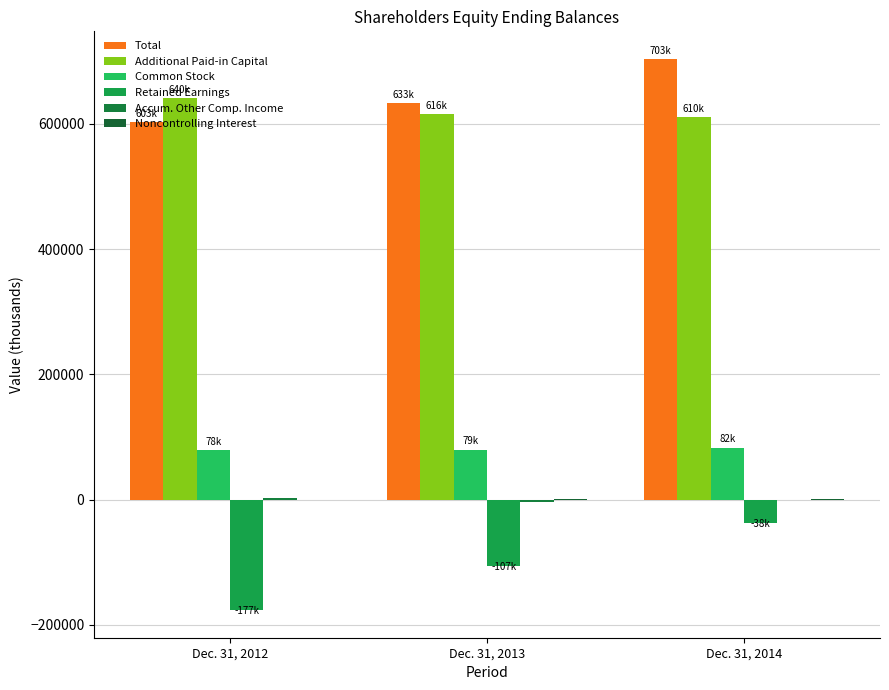

What is the value of the Accum. Other Comp. Income bar at the 3rd from the left?

-697